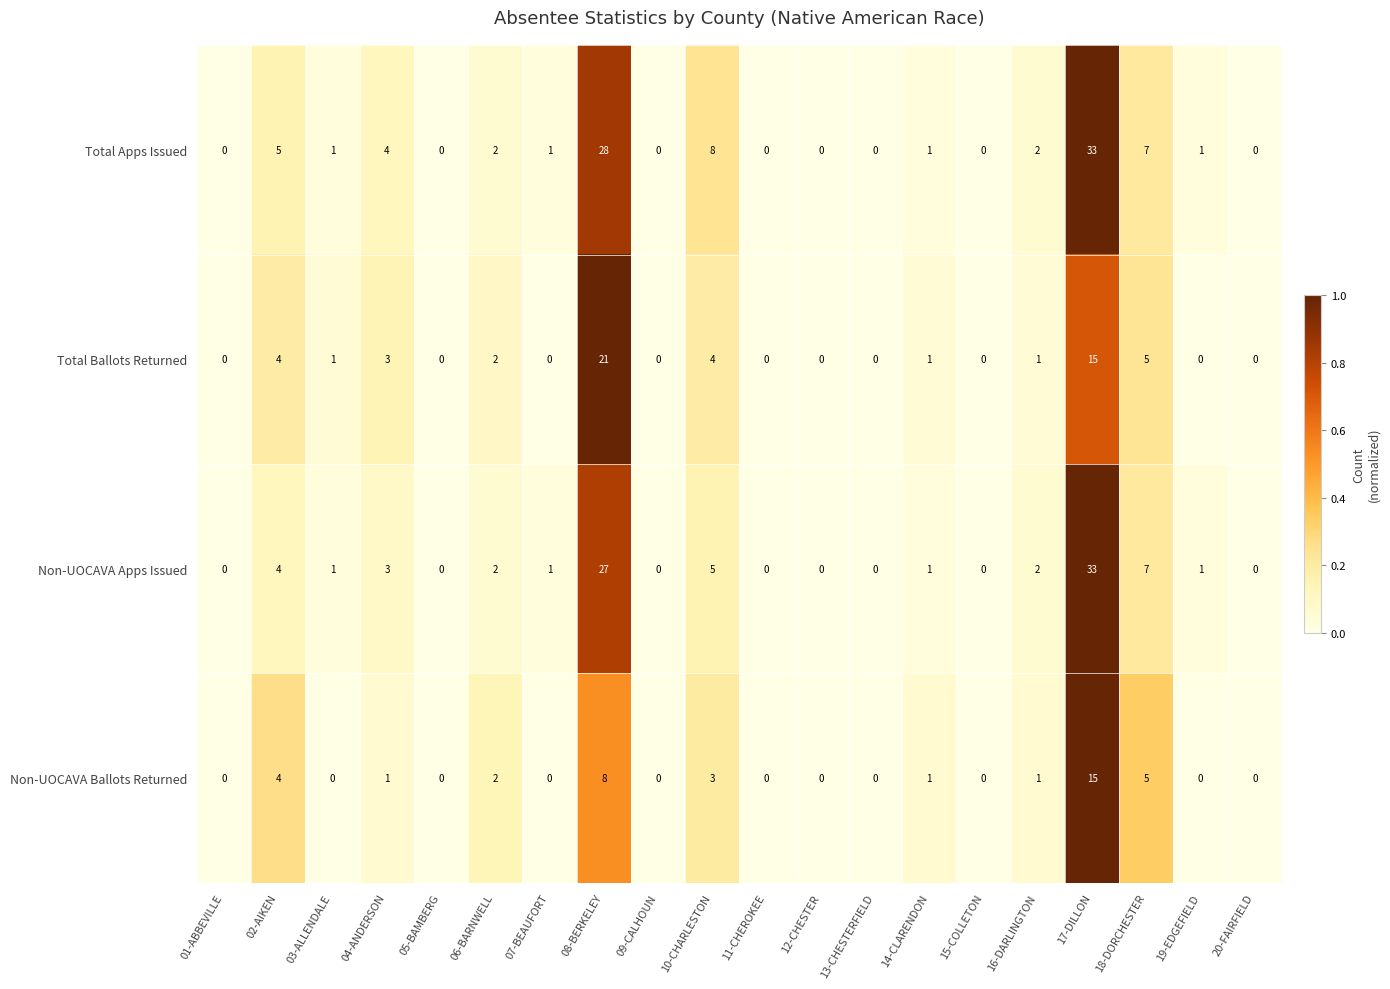

At which category does the chart reach its peak across all series?

17-DILLON